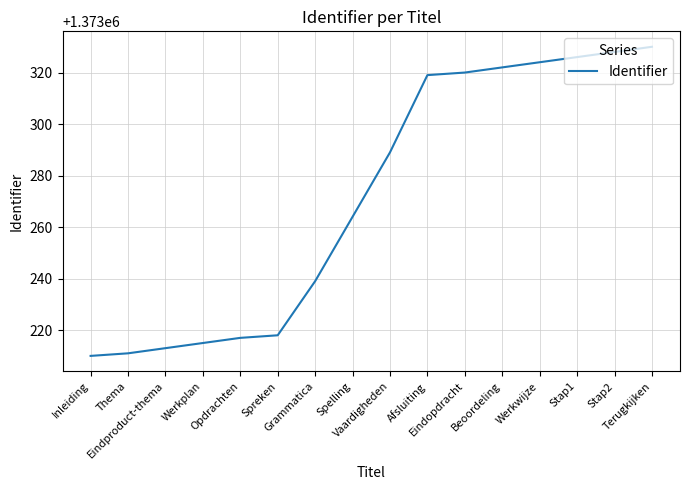

What is the sum of all values?

21972345